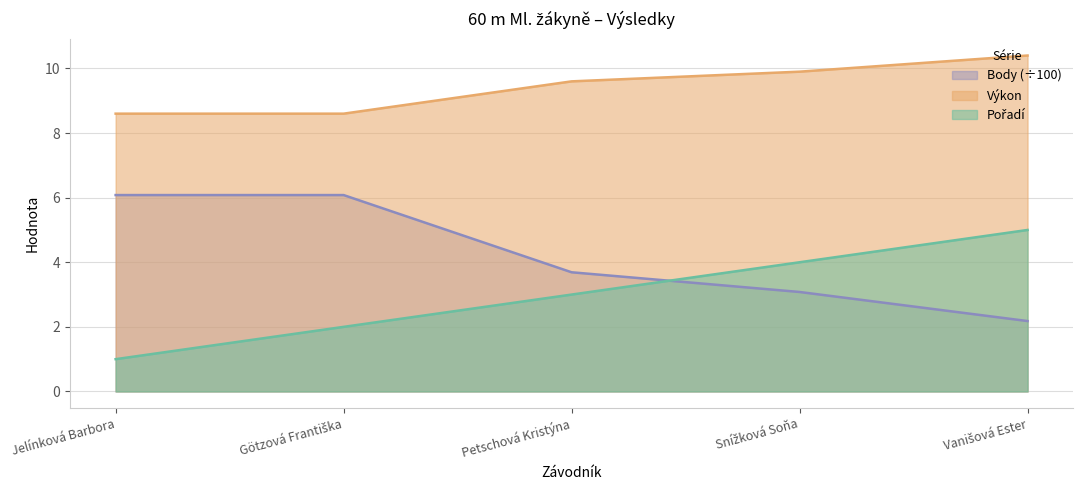

What is the approximate value of Body at Götzová Františka?

6.1